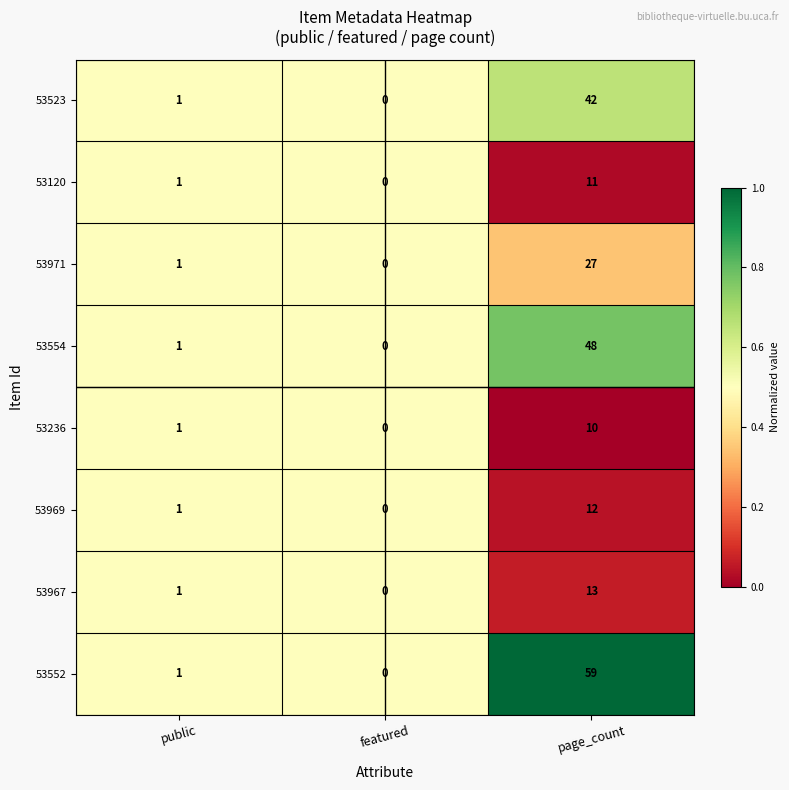

Is it true that 53552 equals 59 at page_count?

True